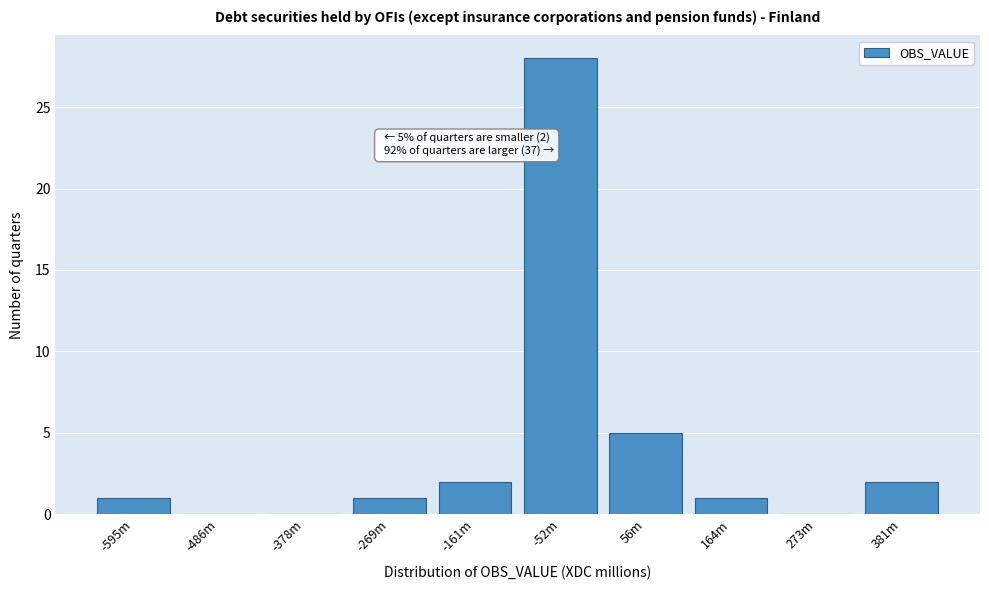

Reading left to right, transcribe all the data shown in this chart.

-595m=1	-486m=0	-378m=0	-269m=1	-161m=2	-52m=28	56m=5	164m=1	273m=0	381m=2